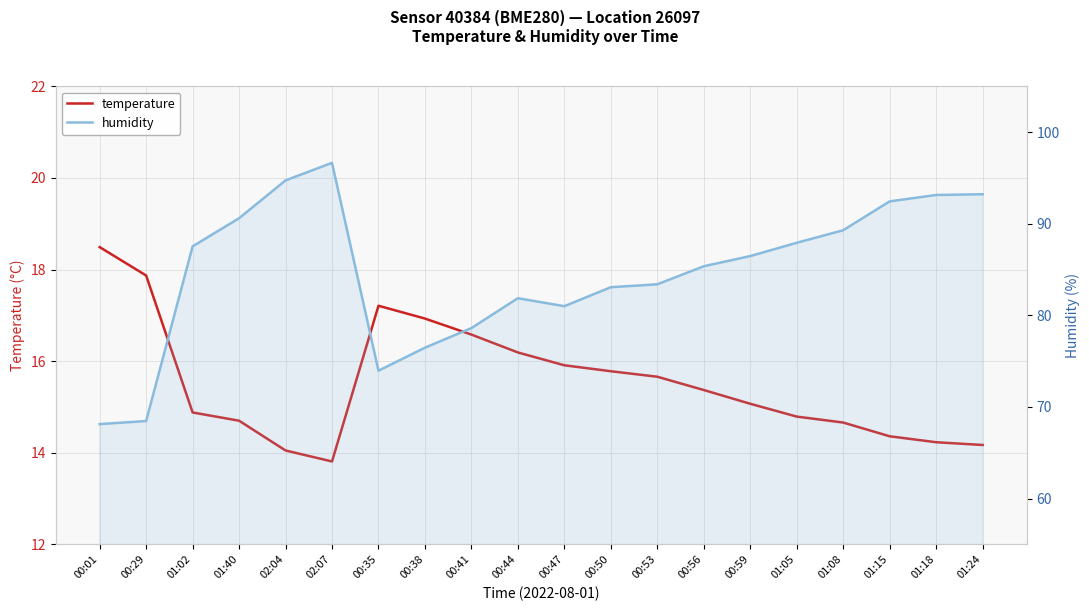

Reading right to left, what are all the values shown in this chart?

temperature: 01:24=14.2	01:18=14.2	01:15=14.4	01:08=14.7	01:05=14.8	00:59=15.1	00:56=15.4	00:53=15.7	00:50=15.8	00:47=15.9	00:44=16.2	00:41=16.6	00:38=16.9	00:35=17.2	02:07=13.8	02:04=14.1	01:40=14.7	01:02=14.9	00:29=17.9	00:01=18.5
humidity: 01:24=93.2	01:18=93.1	01:15=92.4	01:08=89.3	01:05=87.9	00:59=86.5	00:56=85.4	00:53=83.4	00:50=83.1	00:47=81.0	00:44=81.9	00:41=78.6	00:38=76.5	00:35=74.0	02:07=96.7	02:04=94.7	01:40=90.6	01:02=87.5	00:29=68.5	00:01=68.1